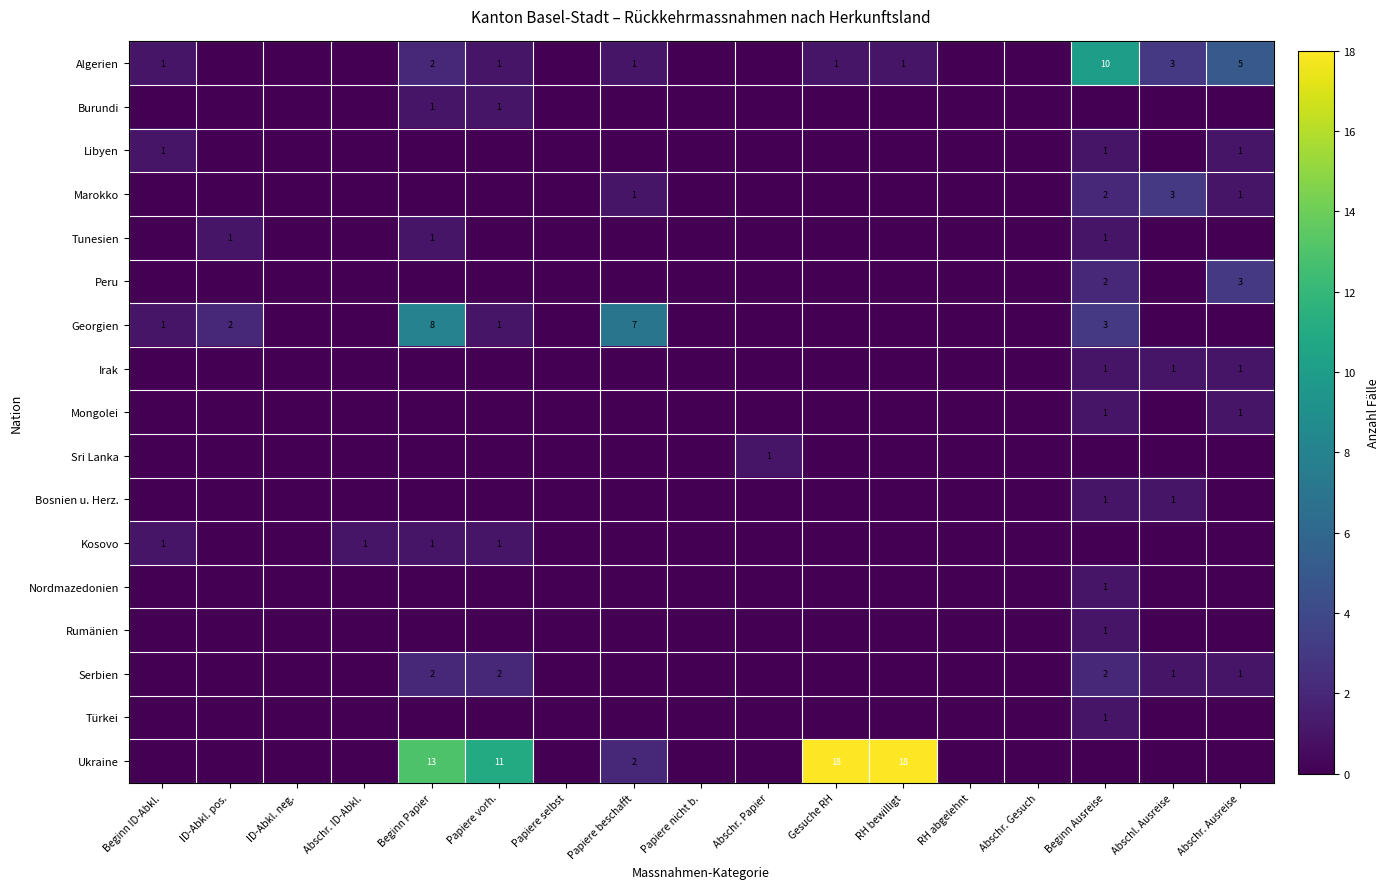

Is it true that Irak equals 1 at Beginn Ausreise?

True